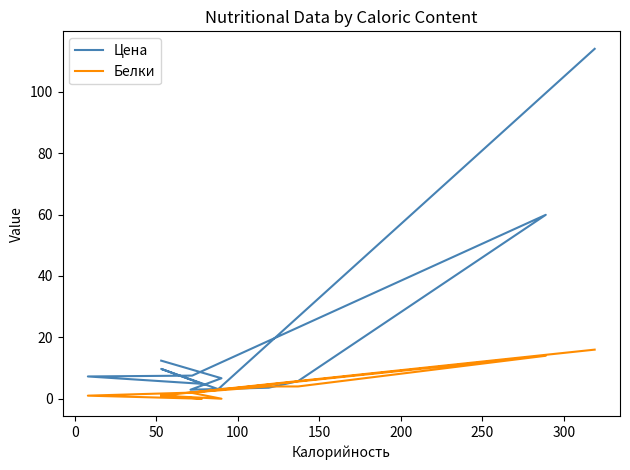

What is the total value across all series at 200?

9.5